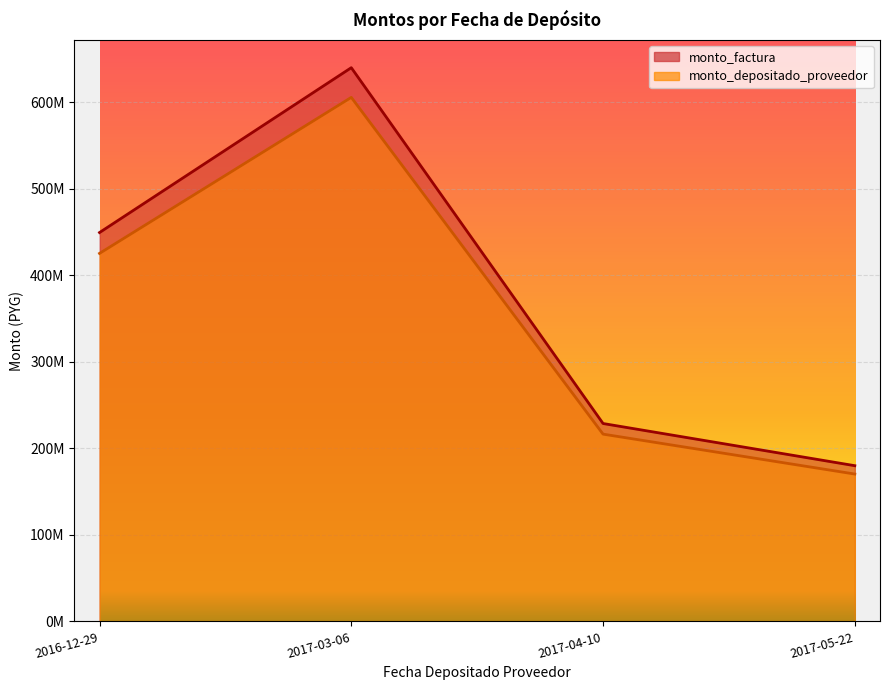

Does the chart display data point markers on the line(s)?

No